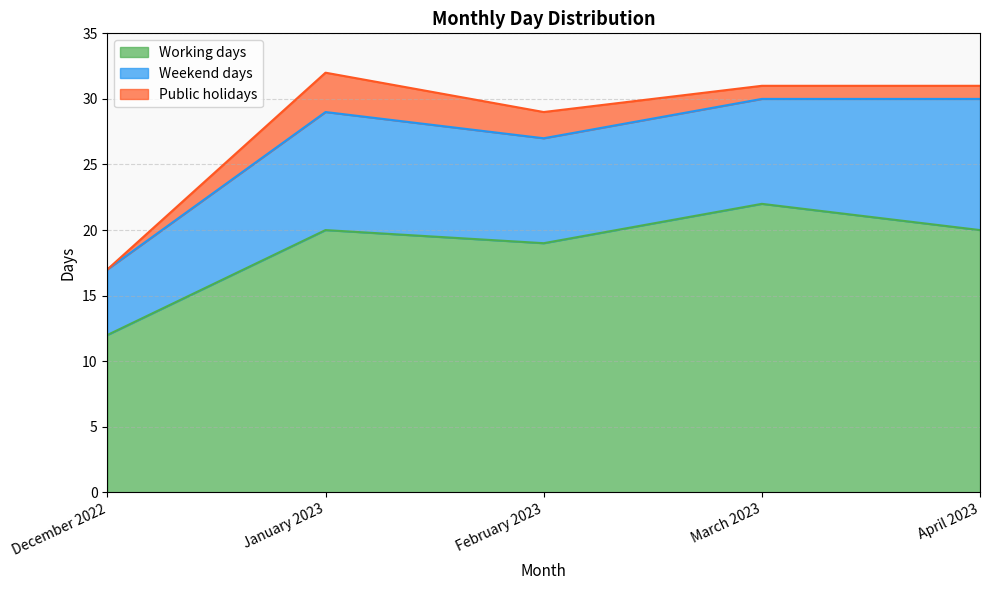

The Working days series shows 15 at March 2023. True or false?

False